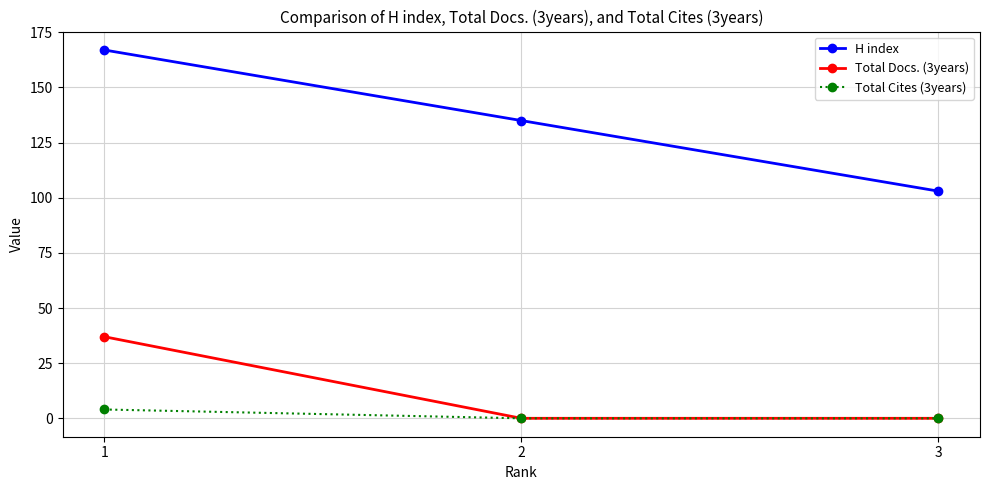

What is the difference between the maximum and second lowest values in the Total Cites (3years) series?

4